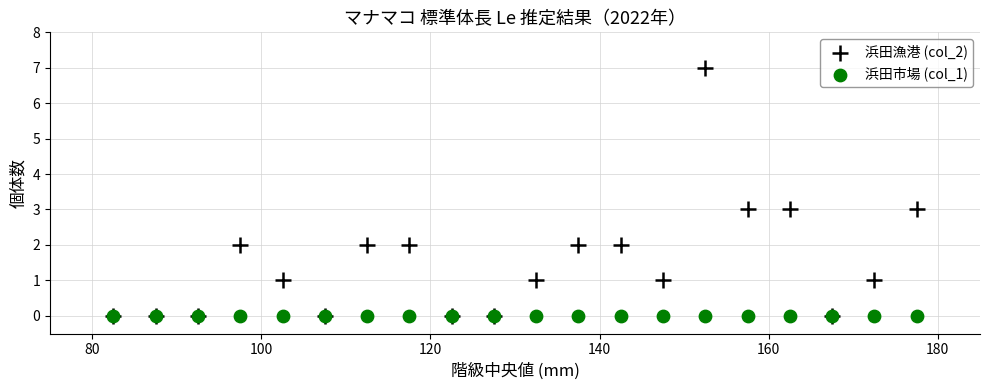

What are all the series names shown in the legend?

浜田漁港 (col_2), 浜田市場 (col_1)